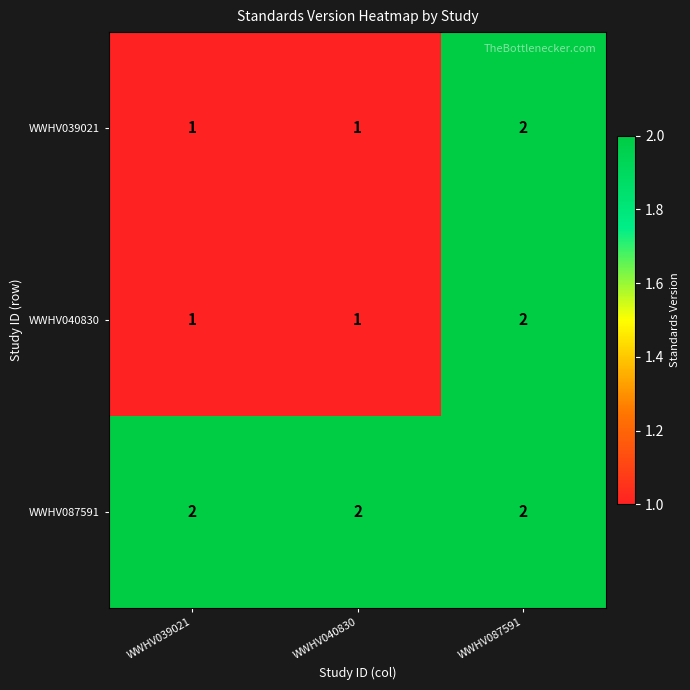

What is the difference between the highest and lowest values at WWHV040830?

1